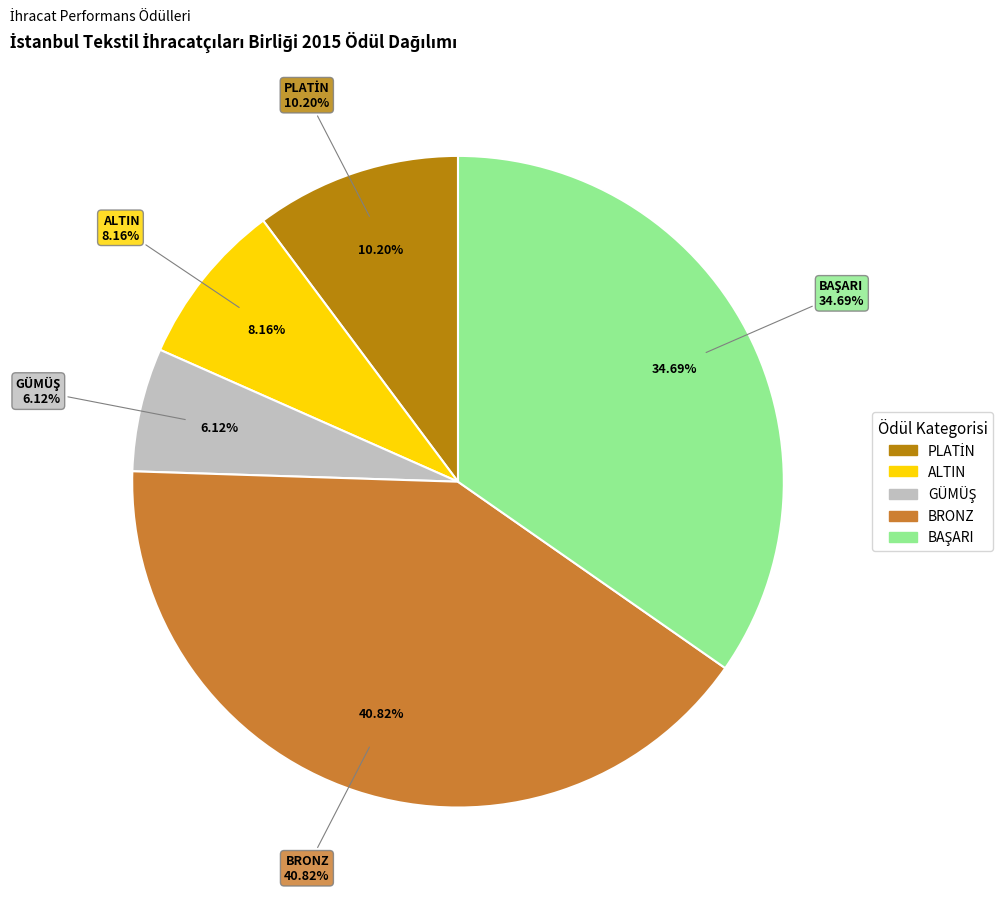

To the nearest percent, what portion does BRONZ represent?

41%